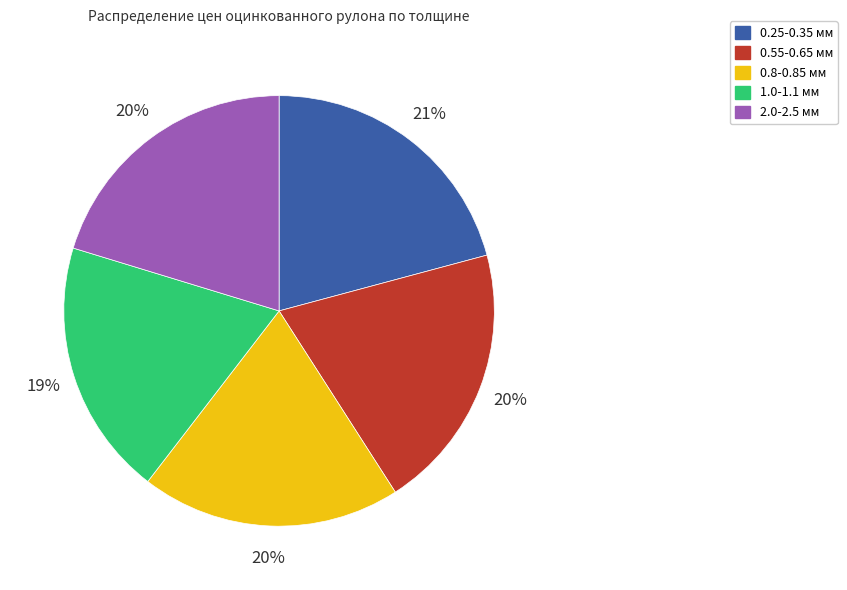

To the nearest percent, what is the difference between the largest and smallest slice percentages?

2%